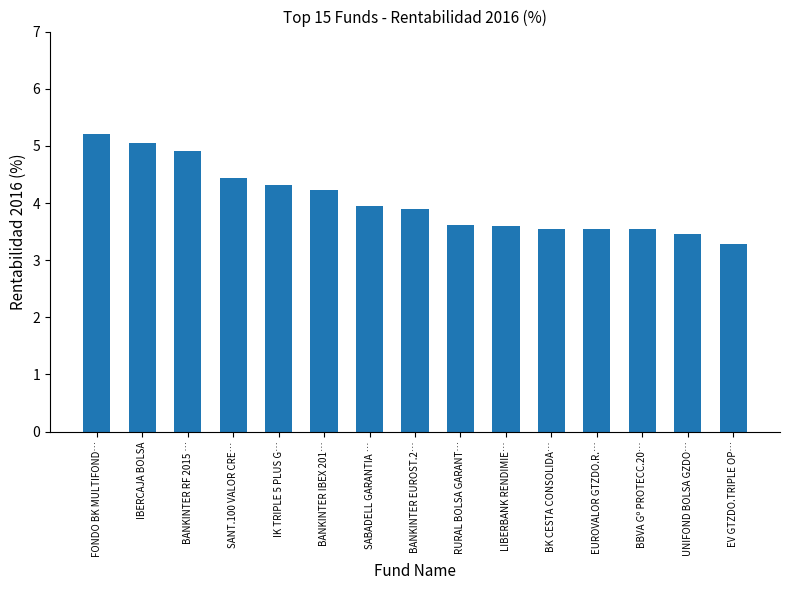

What is the value of the 6th bar from the left?

4.2